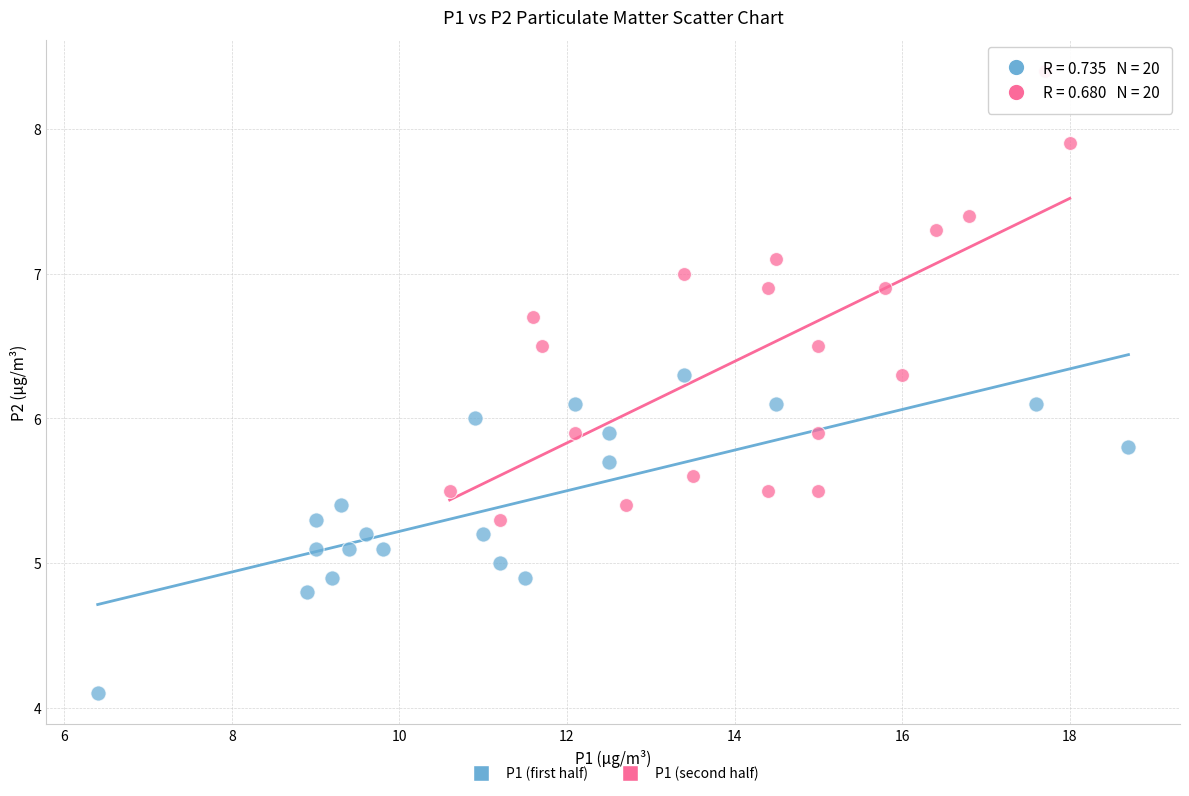

Which series has the largest Y range (max minus min)?

P1 (second half)